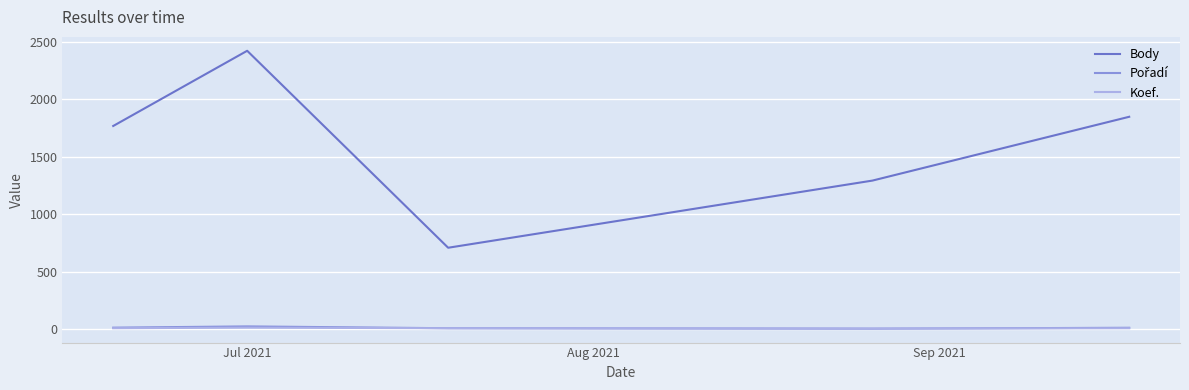

True or false: Koef. and Body cross at least once.

False